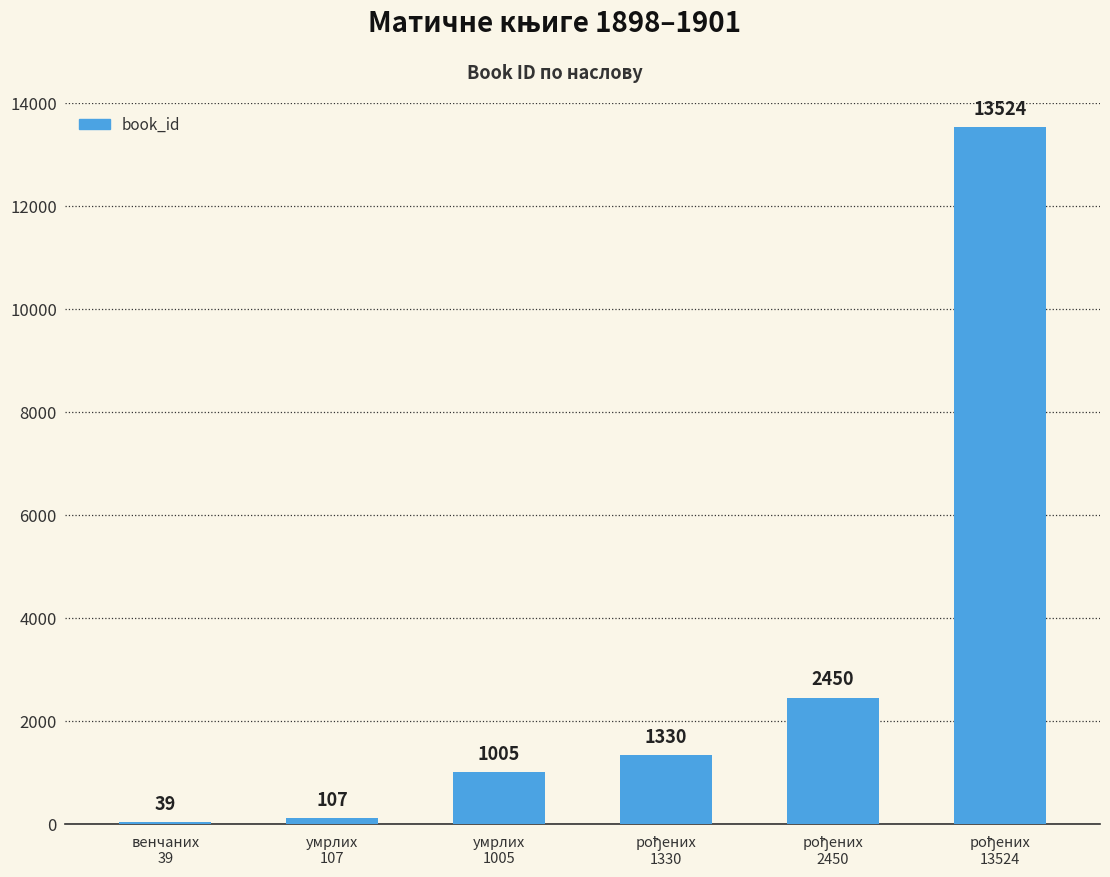

What is the maximum value shown in the chart?

13524